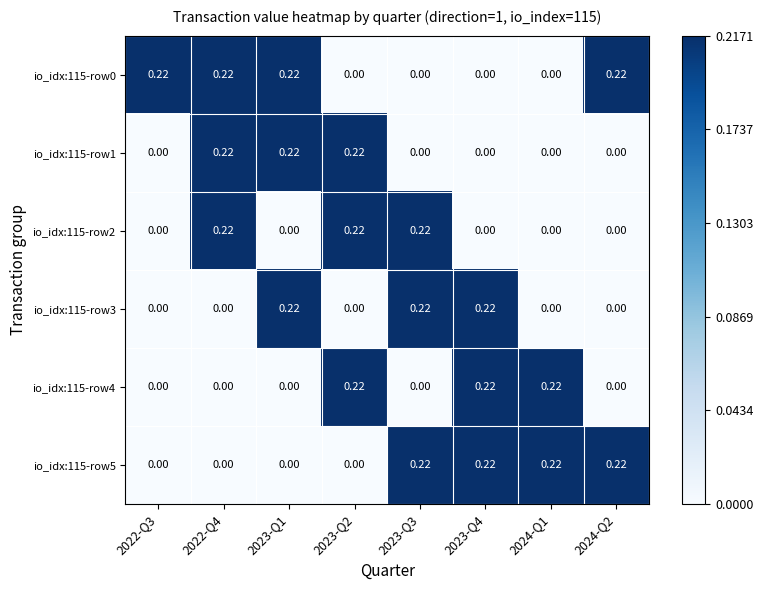

What is the difference between the highest and lowest values at 2023-Q1?

0.2